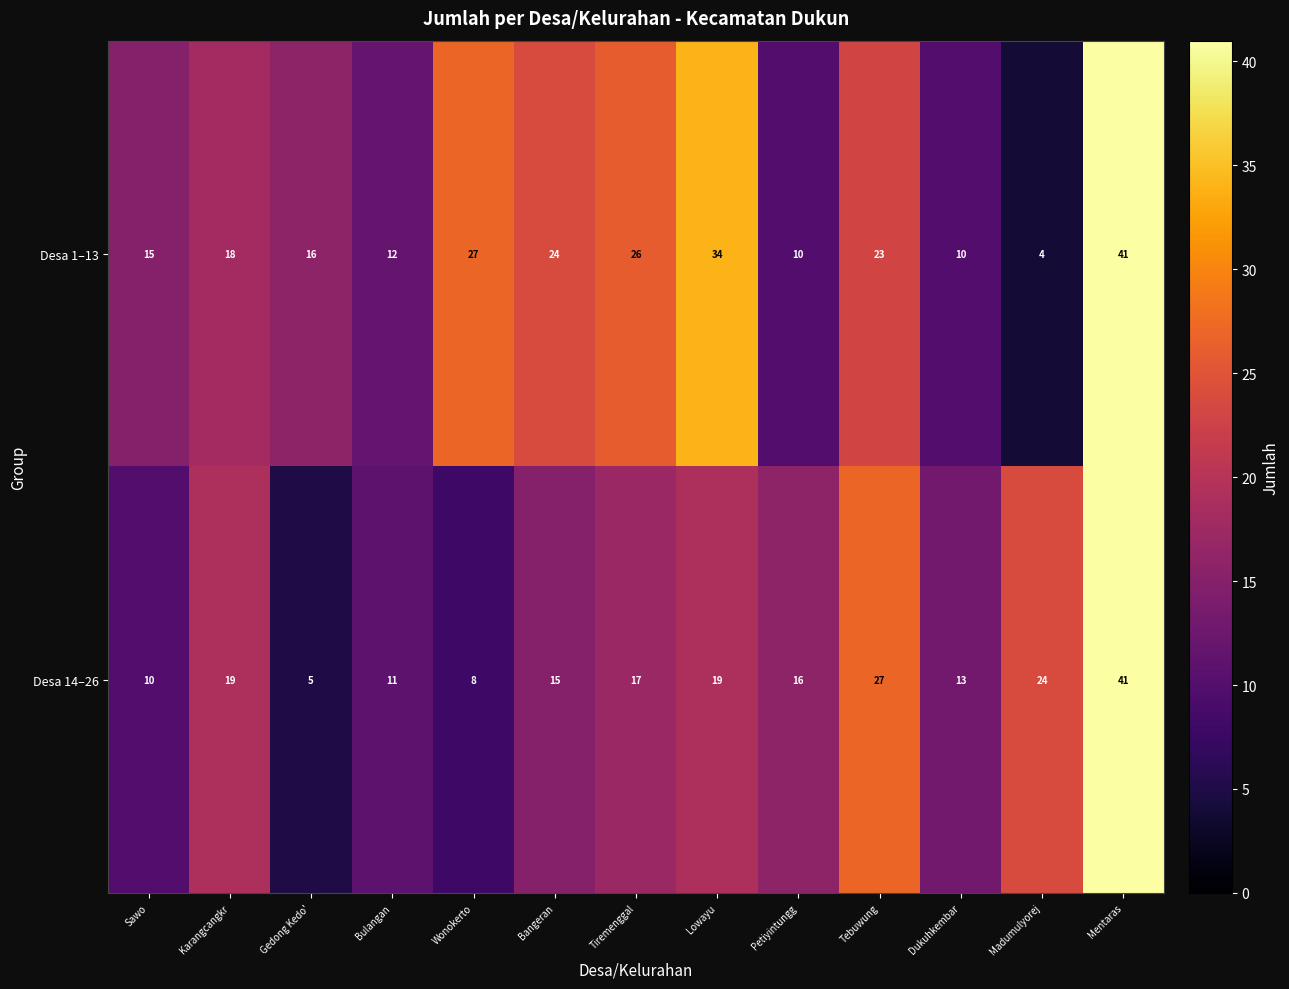

Which category has the lowest value in the Desa 14–26 series?

Gedong Kedo'